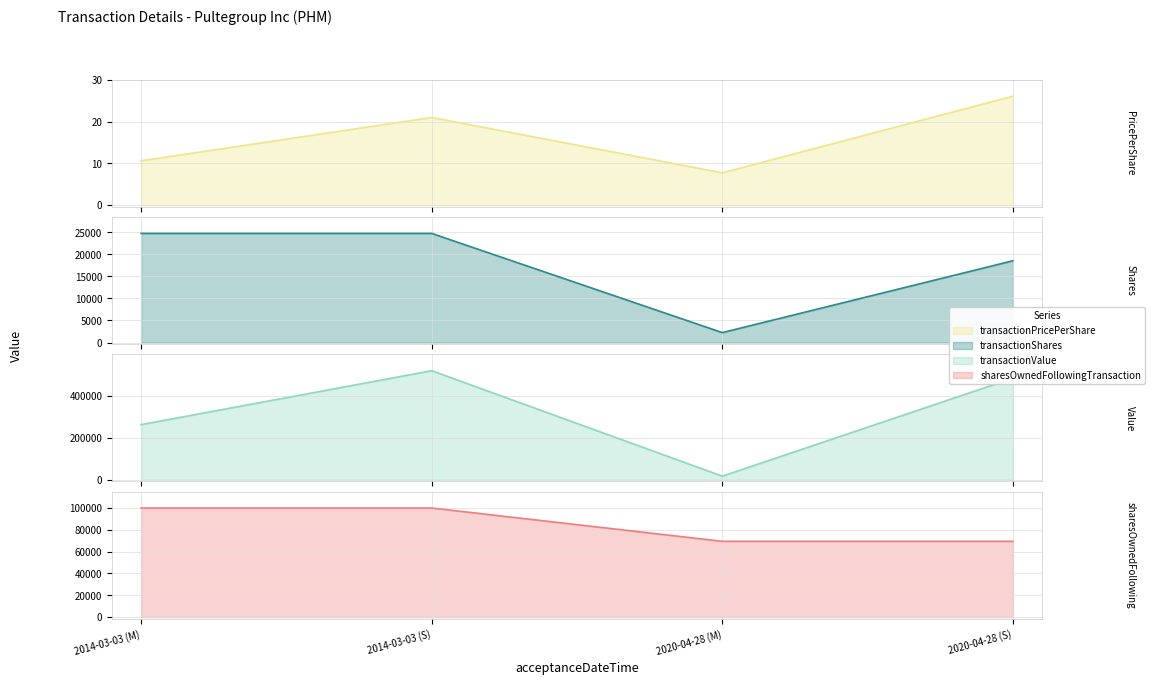

At how many categories does at least one series exceed 513346?

1